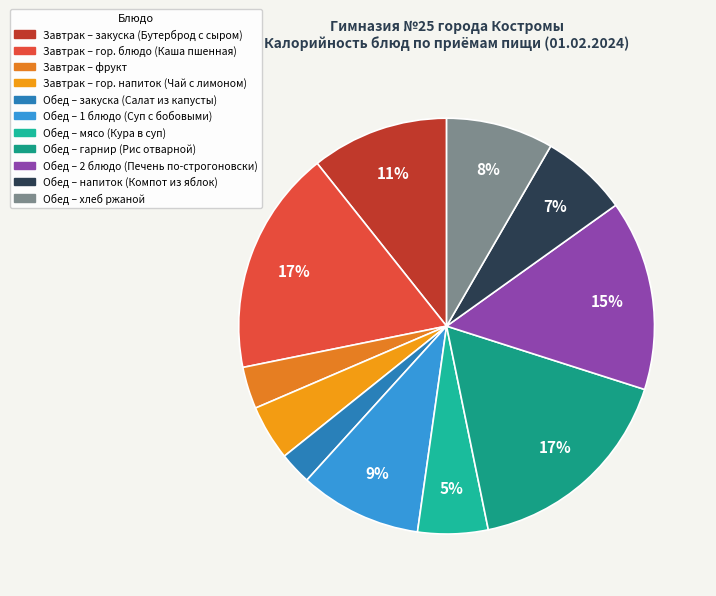

Count the number of slices in the pie.

11